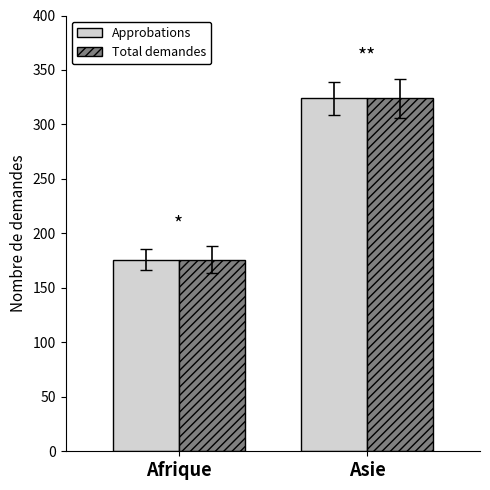

What is the sum of the Approbations values at Asie and Afrique?

500